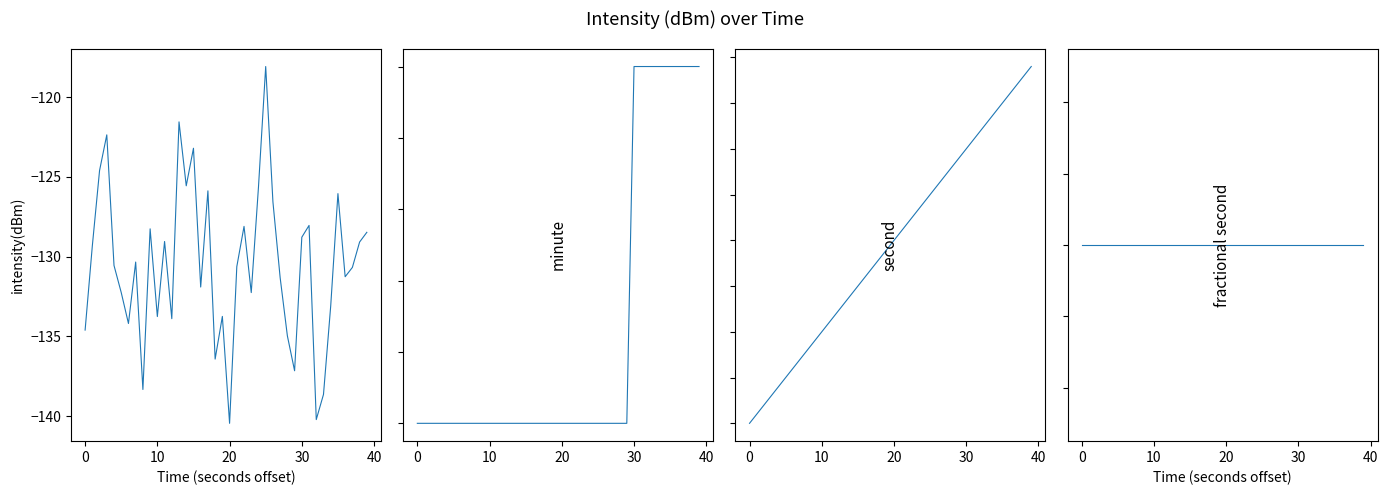

Reading left to right, list all the values displayed in this chart.

intensity(dBm): -134.6	-129.3	-124.6	-122.4	-130.6	-132.3	-134.2	-130.3	-138.3	-128.3	-133.8	-129.1	-133.9	-121.6	-125.6	-123.2	-131.9	-125.9	-136.4	-133.7	-140.5	-130.6	-128.1	-132.3	-125.6	-118.1	-126.6	-131.3	-135.0	-137.2	-128.8	-128.0	-140.2	-138.6	-133.1	-126.1	-131.3	-130.7	-129.1	-128.5
minute: 0.0	0.0	0.0	0.0	0.0	0.0	0.0	0.0	0.0	0.0	0.0	0.0	0.0	0.0	0.0	0.0	0.0	0.0	0.0	0.0	0.0	0.0	0.0	0.0	0.0	0.0	0.0	0.0	0.0	0.0	1.0	1.0	1.0	1.0	1.0	1.0	1.0	1.0	1.0	1.0
second: 0.0	2.0	4.0	6.0	8.0	10.0	12.0	14.0	16.0	18.0	20.0	22.0	24.0	26.0	28.0	30.0	32.0	34.0	36.0	38.0	40.0	42.0	44.0	46.0	48.0	50.0	52.0	54.0	56.0	58.0	60.0	62.0	64.0	66.0	68.0	70.0	72.0	74.0	76.0	78.0
fractional second: 0.0	0.0	0.0	0.0	0.0	0.0	0.0	0.0	0.0	0.0	0.0	0.0	0.0	0.0	0.0	0.0	0.0	0.0	0.0	0.0	0.0	0.0	0.0	0.0	0.0	0.0	0.0	0.0	0.0	0.0	0.0	0.0	0.0	0.0	0.0	0.0	0.0	0.0	0.0	0.0